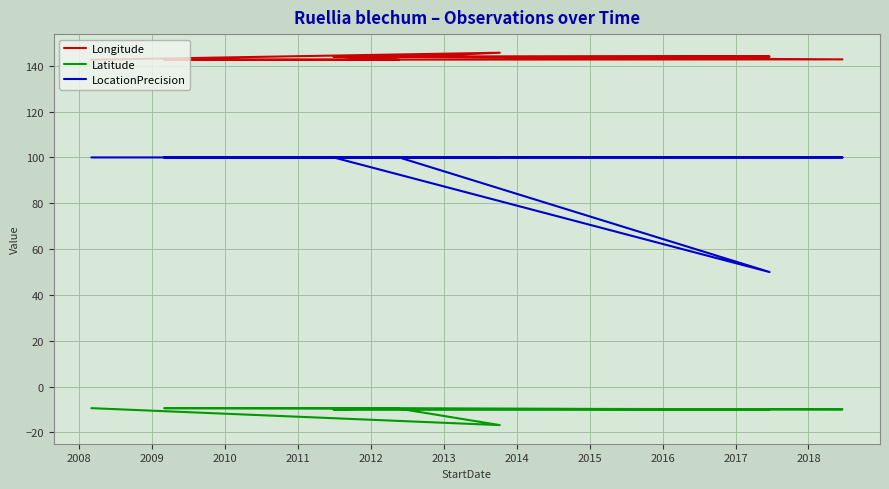

At how many categories does at least one series exceed 26?

10